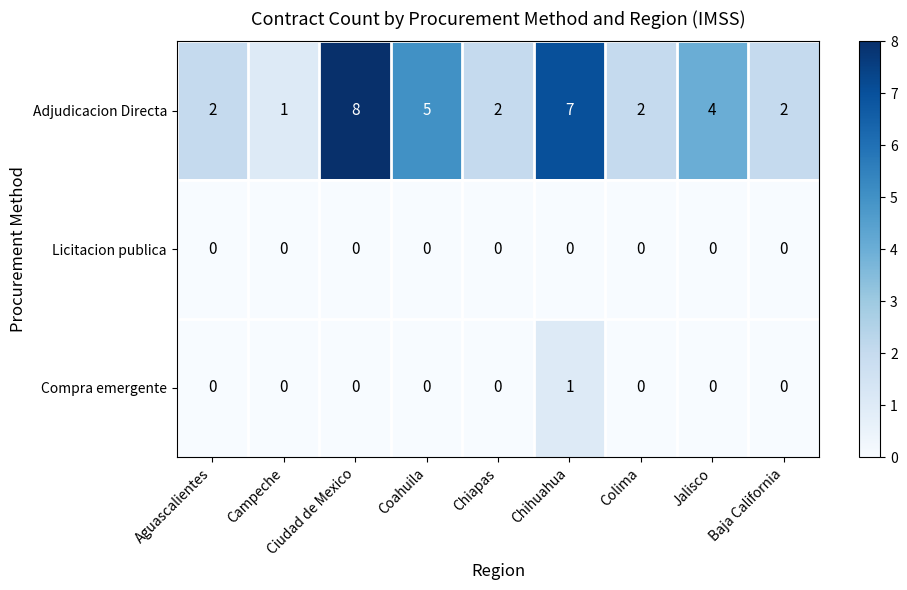

Between Chihuahua and Jalisco, which series saw the biggest shift?

Adjudicacion Directa